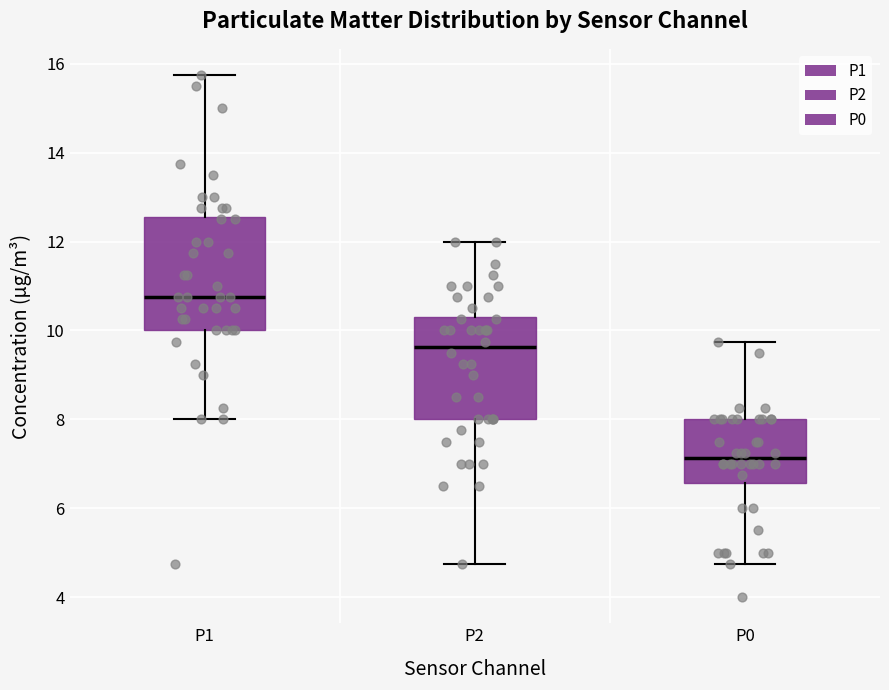

Reading left to right, read every box against the y-axis: the position of its median line, the range the box covers, and the ends of its whiskers. The values are not printed on the chart, so give them approximately, as read against the axis.

P1: median 10.8, box 10.0 to 12.6, whiskers 8.0 to 15.8
P2: median 9.6, box 8.0 to 10.4, whiskers 4.8 to 12.0
P0: median 7.2, box 6.6 to 8.0, whiskers 4.8 to 9.8